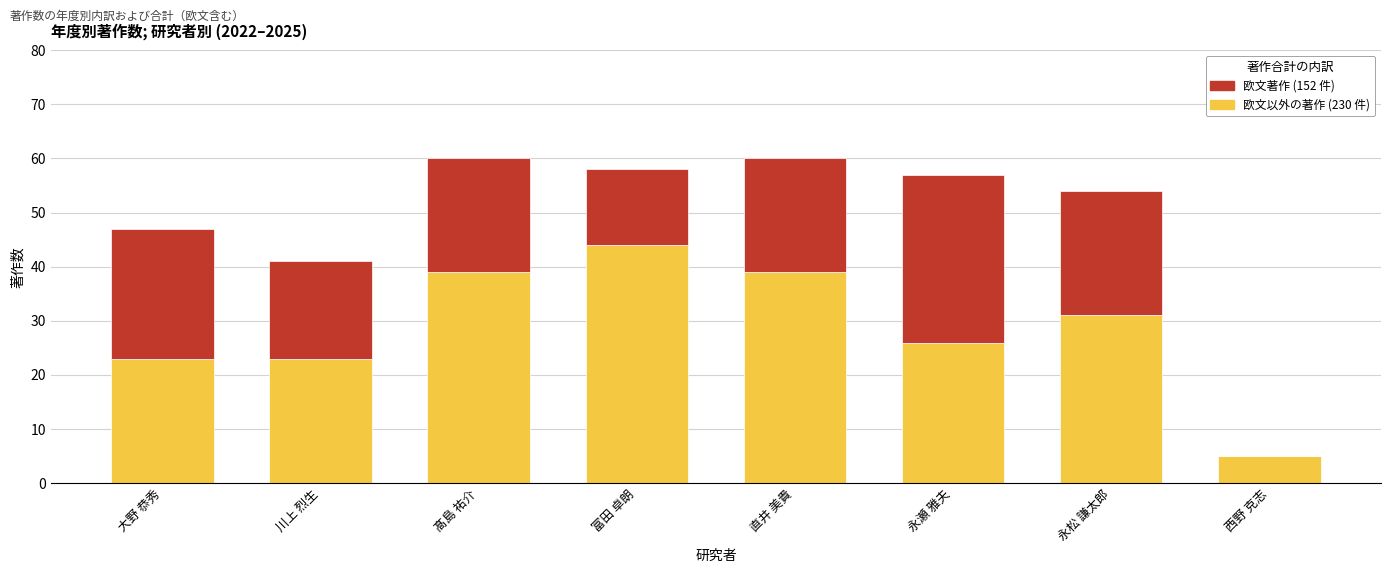

Are the bars horizontal?

No